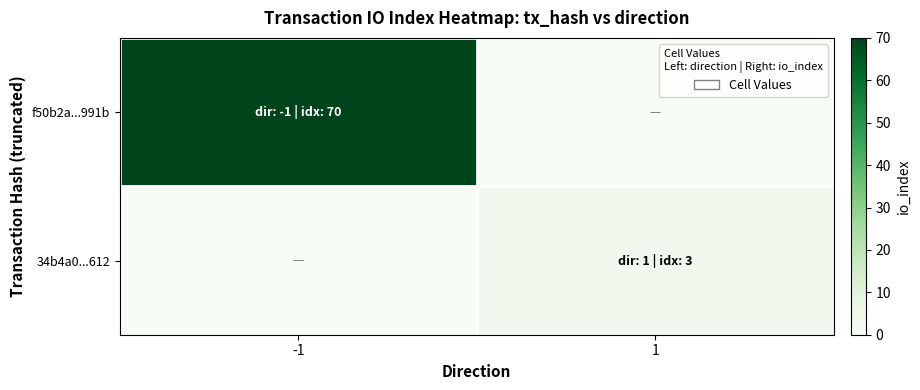

Rank the series at 1 from lowest to highest value.

f50b2a...991b, 34b4a0...612